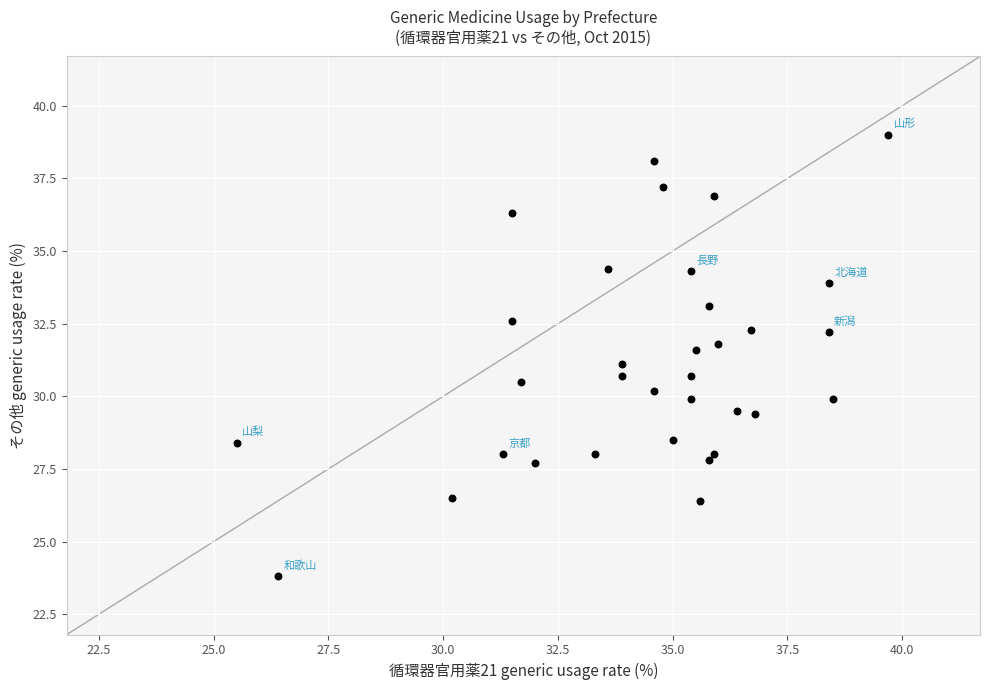

What is the range of Y values (max minus min)?

15.2